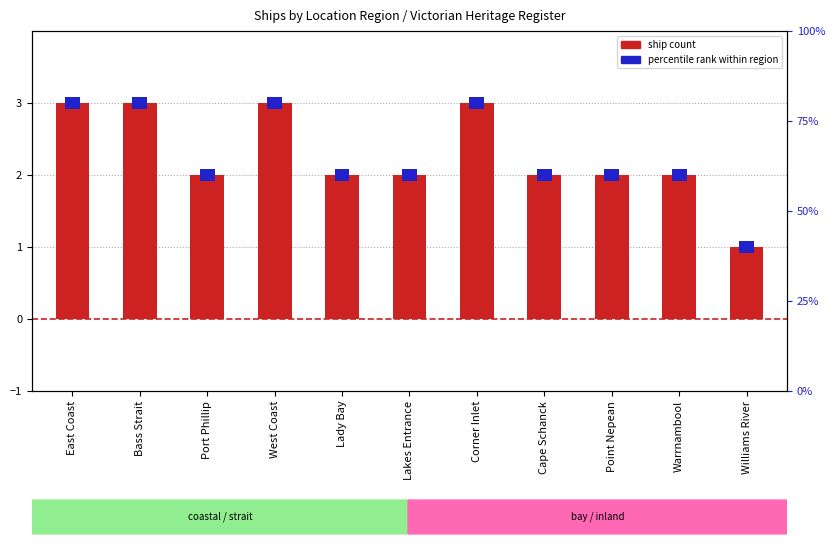

What is the label of the 4th bar from the left?

West Coast